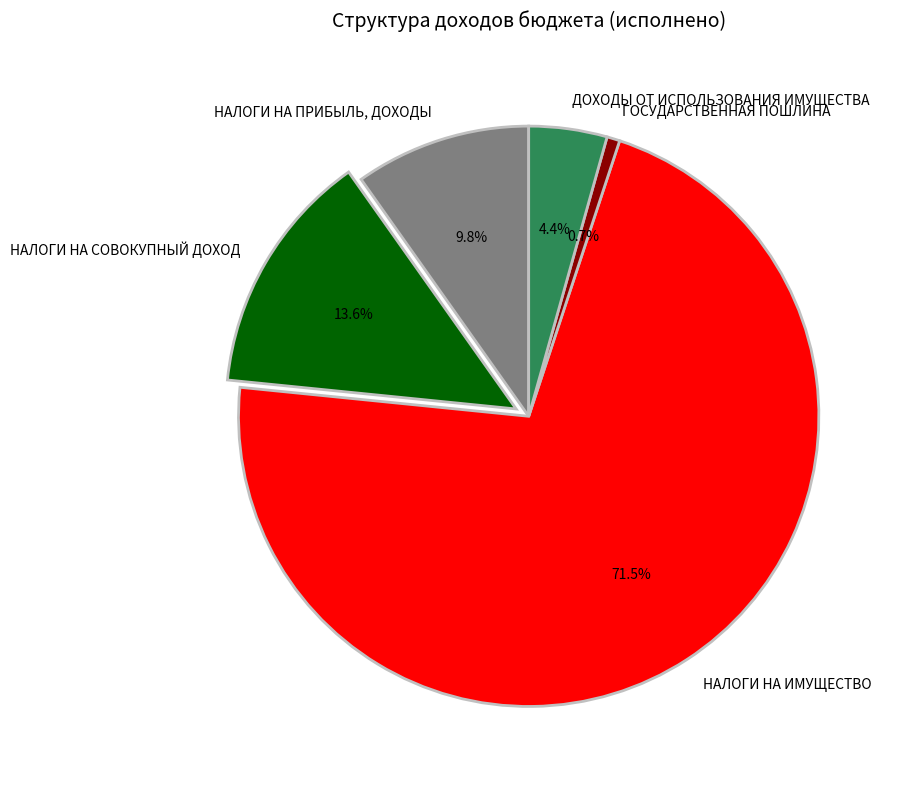

What portion of the pie excludes НАЛОГИ НА ПРИБЫЛЬ, ДОХОДЫ?

90.2%